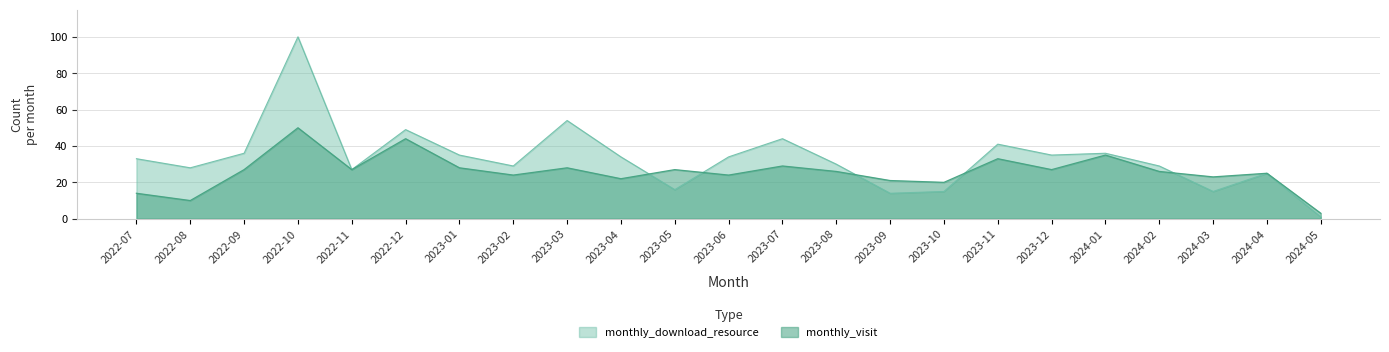

How many distinct data groups are displayed?

2